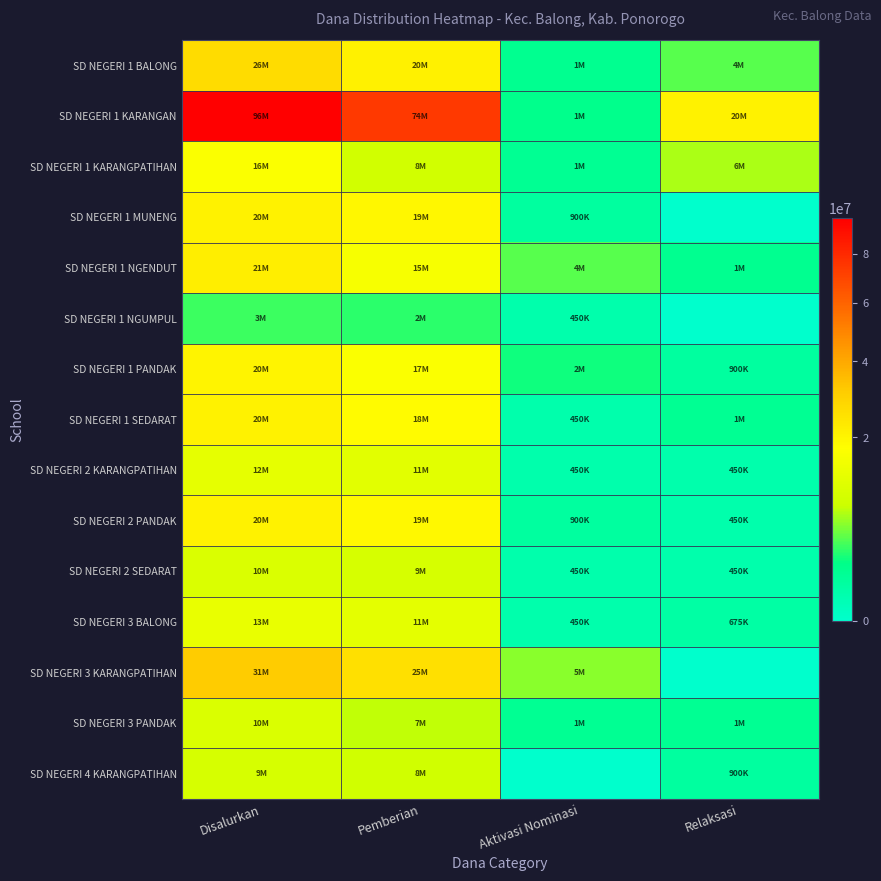

List the series in order of their peak value, lowest first.

SD NEGERI 1 NGUMPUL, SD NEGERI 4 KARANGPATIHAN, SD NEGERI 3 PANDAK, SD NEGERI 2 SEDARAT, SD NEGERI 2 KARANGPATIHAN, SD NEGERI 3 BALONG, SD NEGERI 1 KARANGPATIHAN, SD NEGERI 1 PANDAK, SD NEGERI 1 MUNENG, SD NEGERI 1 SEDARAT, SD NEGERI 2 PANDAK, SD NEGERI 1 NGENDUT, SD NEGERI 1 BALONG, SD NEGERI 3 KARANGPATIHAN, SD NEGERI 1 KARANGAN